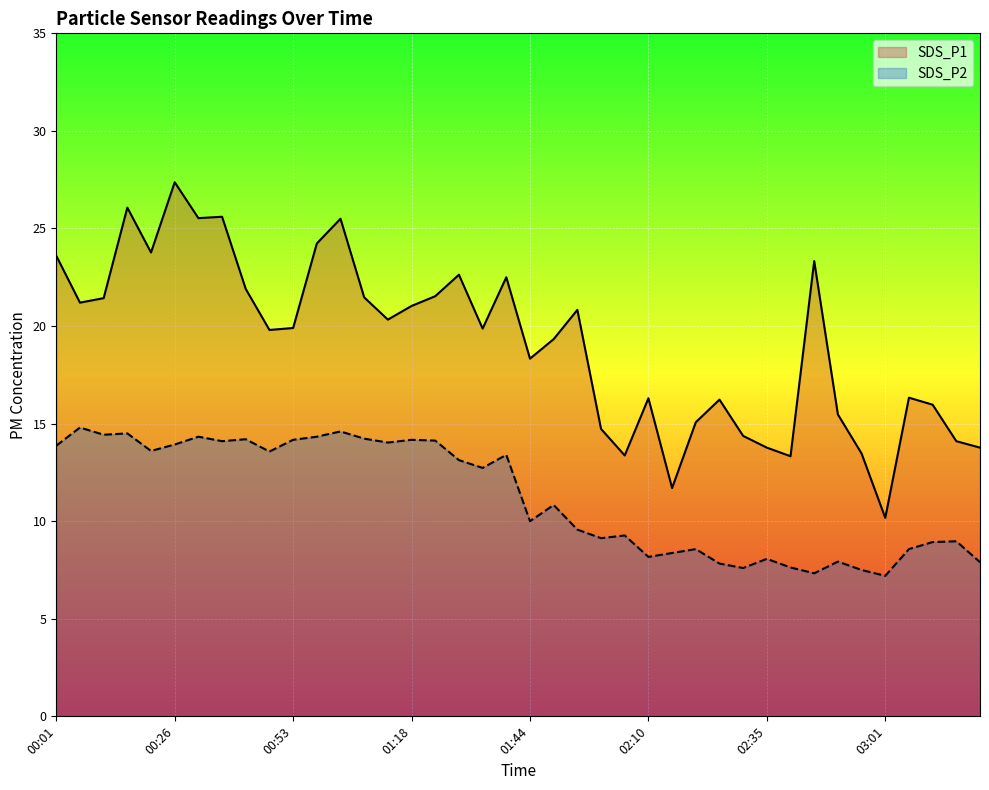

Which label corresponds to the smallest value in the chart?

03:01